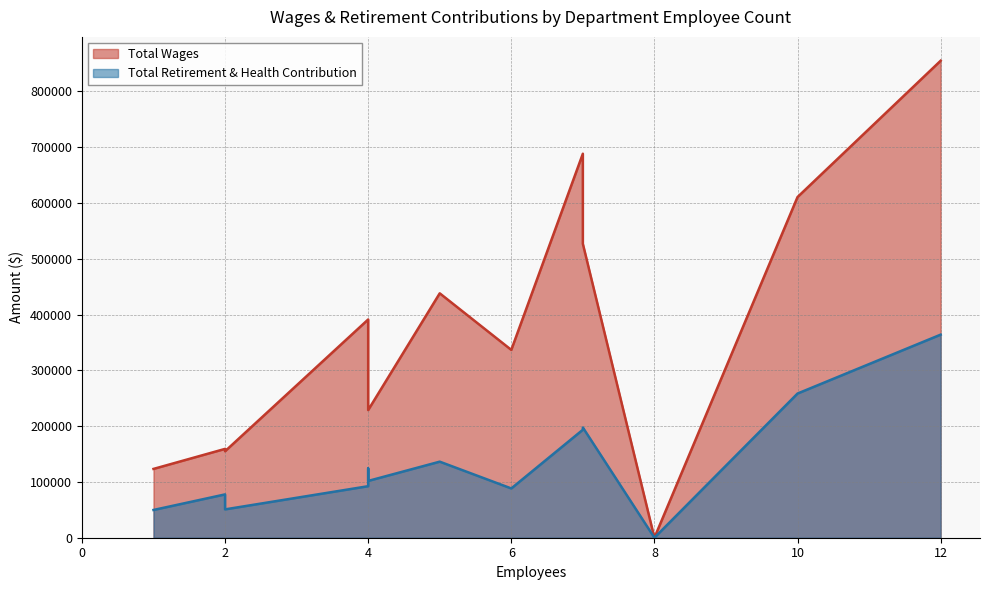

How many values in the Total Wages series exceed 286029?

7